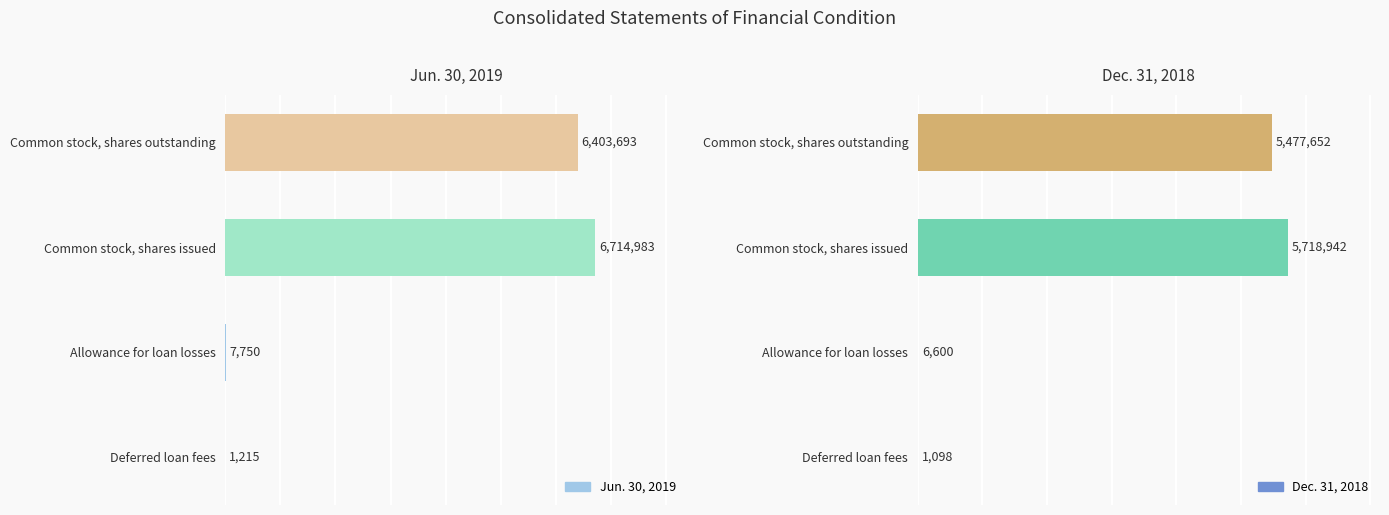

Read the Dec. 31, 2018 value at Common stock, shares issued.

5718942